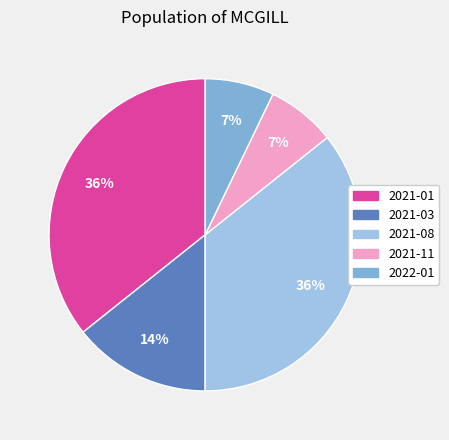

Is there a majority slice in this chart?

No